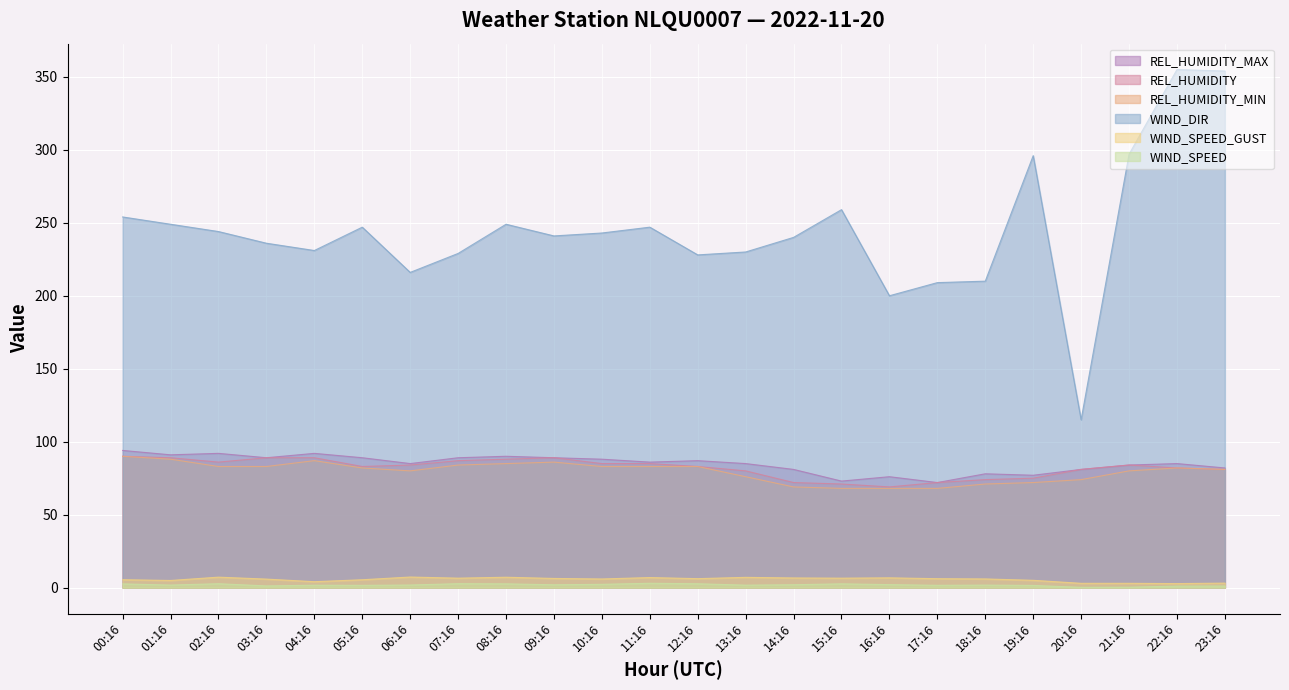

True or false: REL_HUMIDITY_MIN has more than 1 points higher than both neighbors.

True